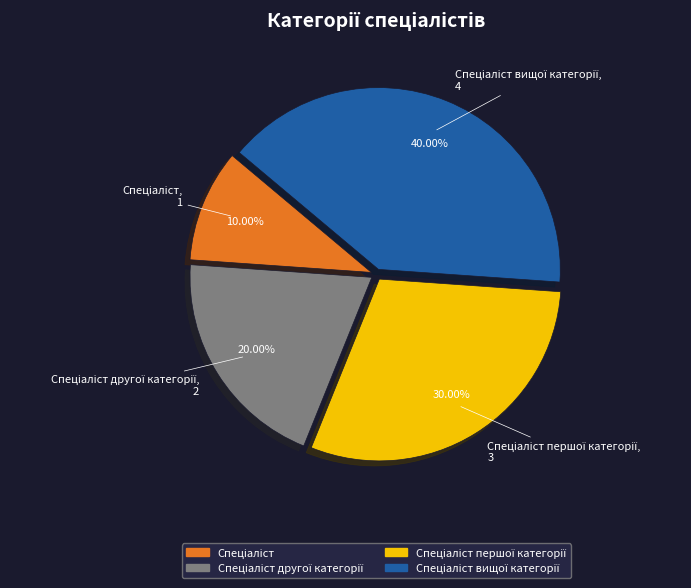

Does any single category account for the majority?

No